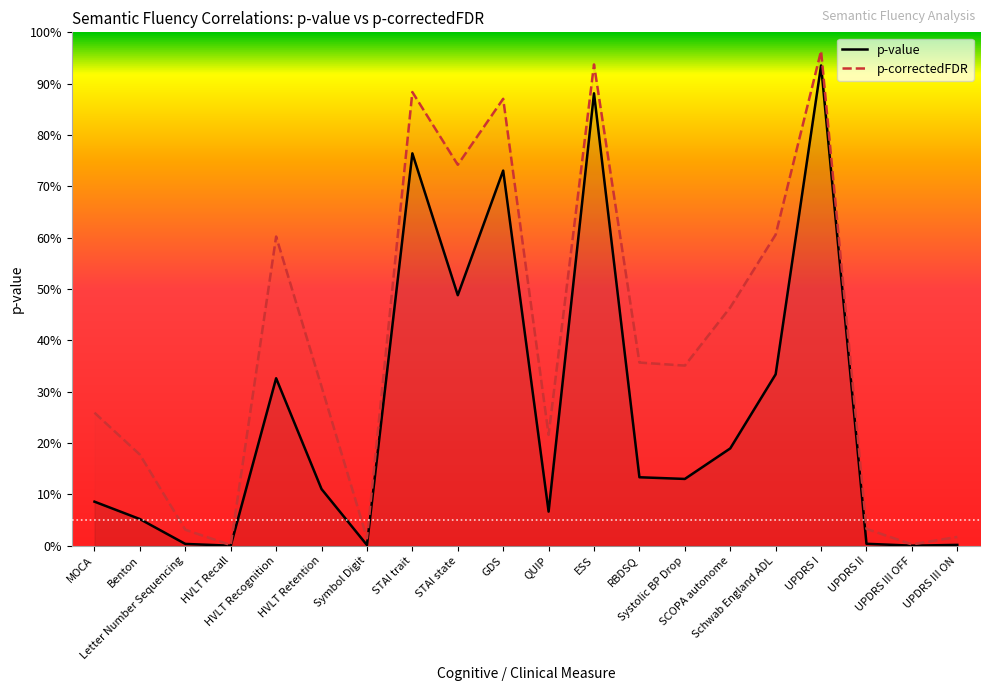

Which series changed the most between MOCA and HVLT Recall?

p-correctedFDR